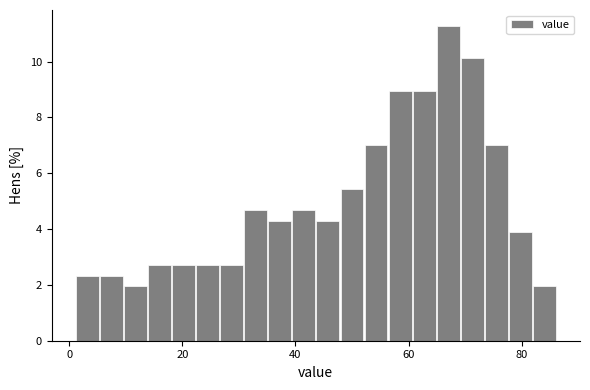

Around what value on the x-axis is the tallest bar? Give the approximate position of its centre, as read against the axis.

68